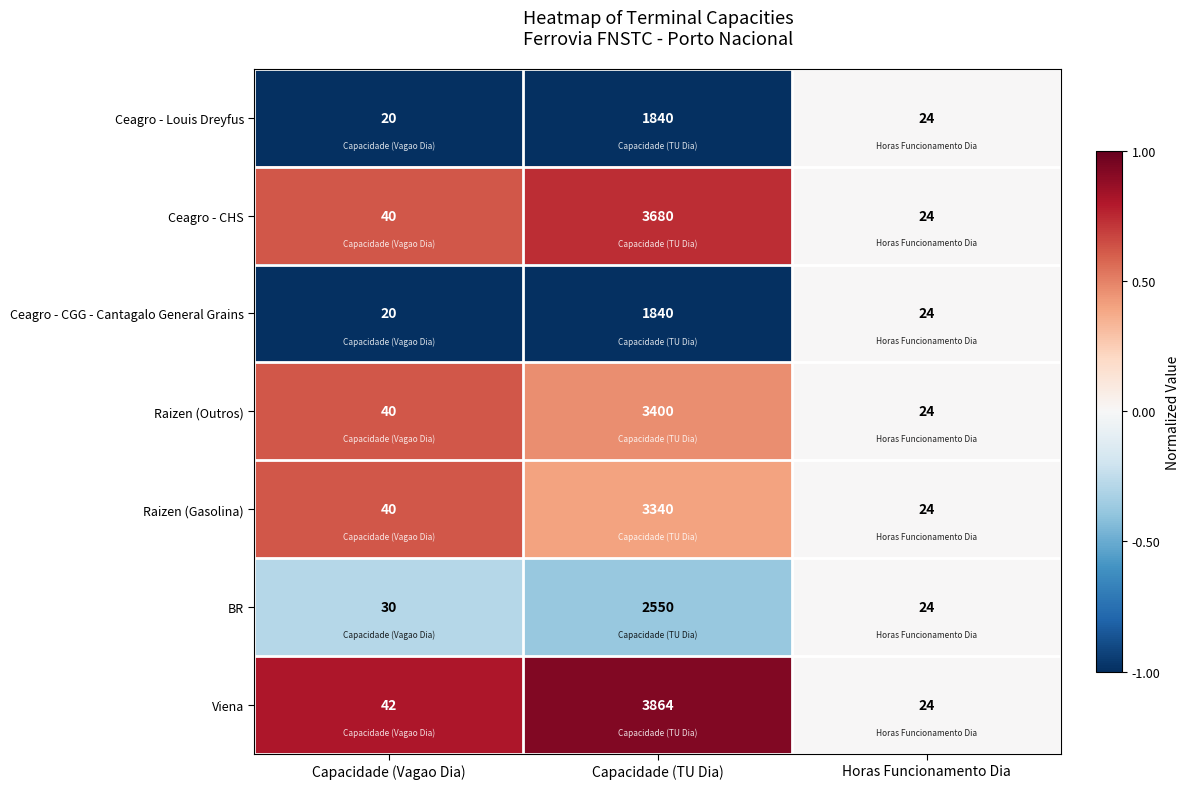

Is the value of Viena at Capacidade (Vagao Dia) greater than the value of Ceagro - CHS at Capacidade (TU Dia)?

No